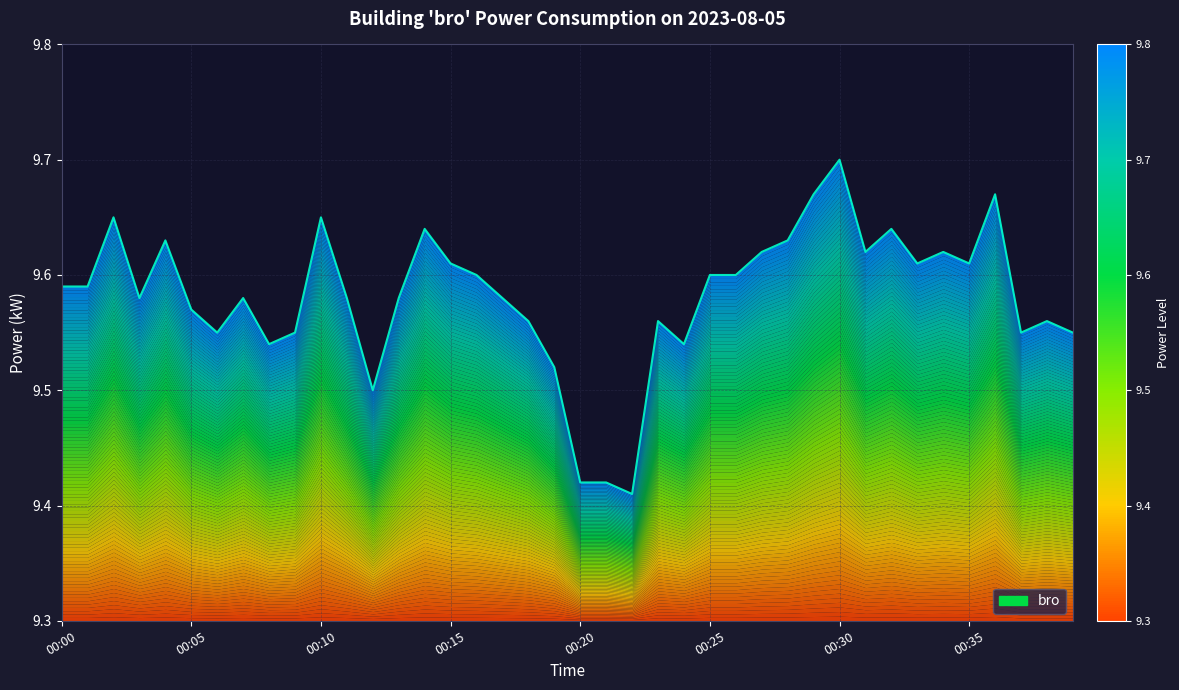

How many points are lower than both their immediate neighbors (excluding endpoints)?

10